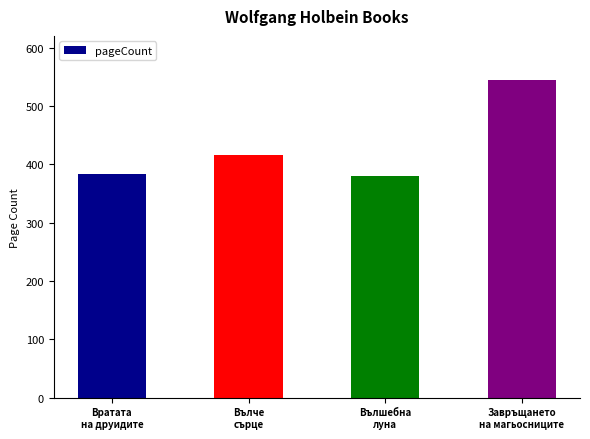

At which category does the chart reach its peak across all series?

Завръщането
на магьосниците